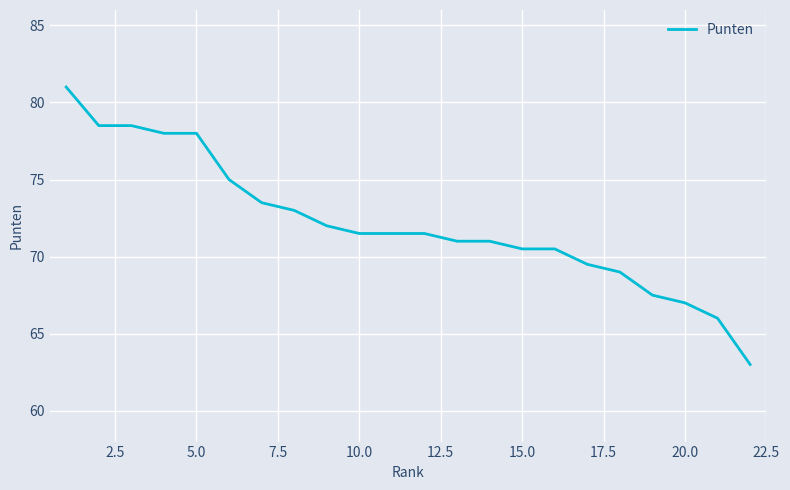

What is the minimum value shown in the chart?

63.0